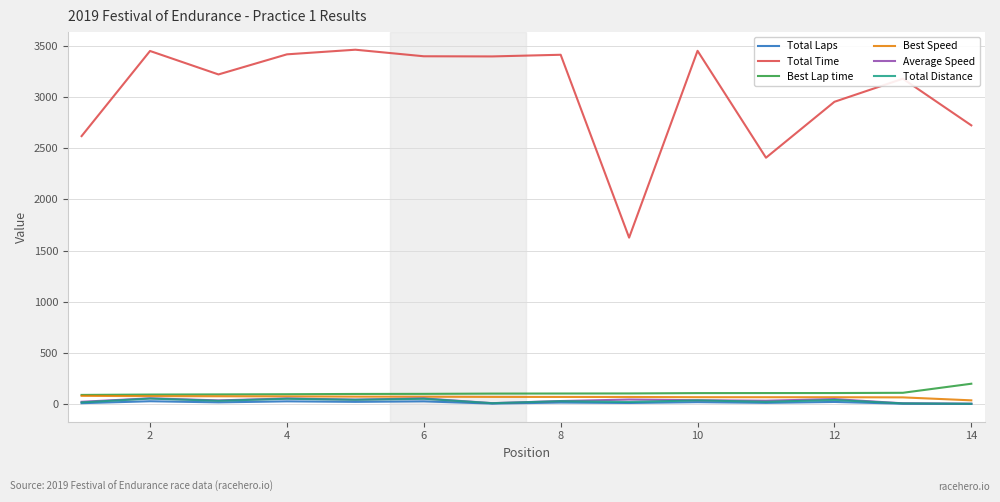

True or false: Total Time and Total Distance cross at least once.

False